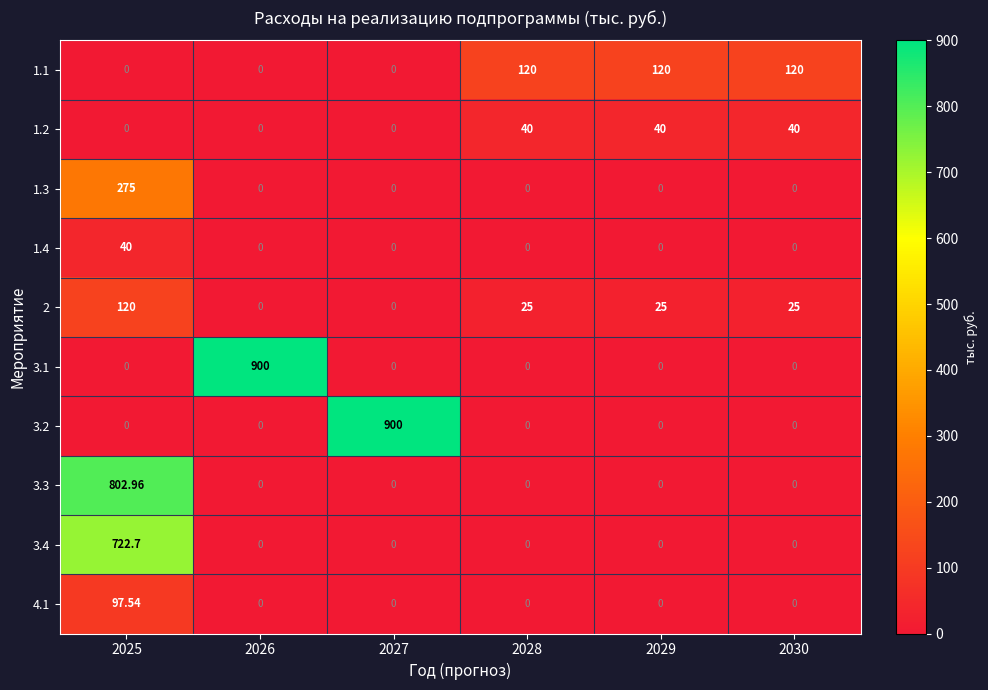

How many categories are shown in the chart?

6